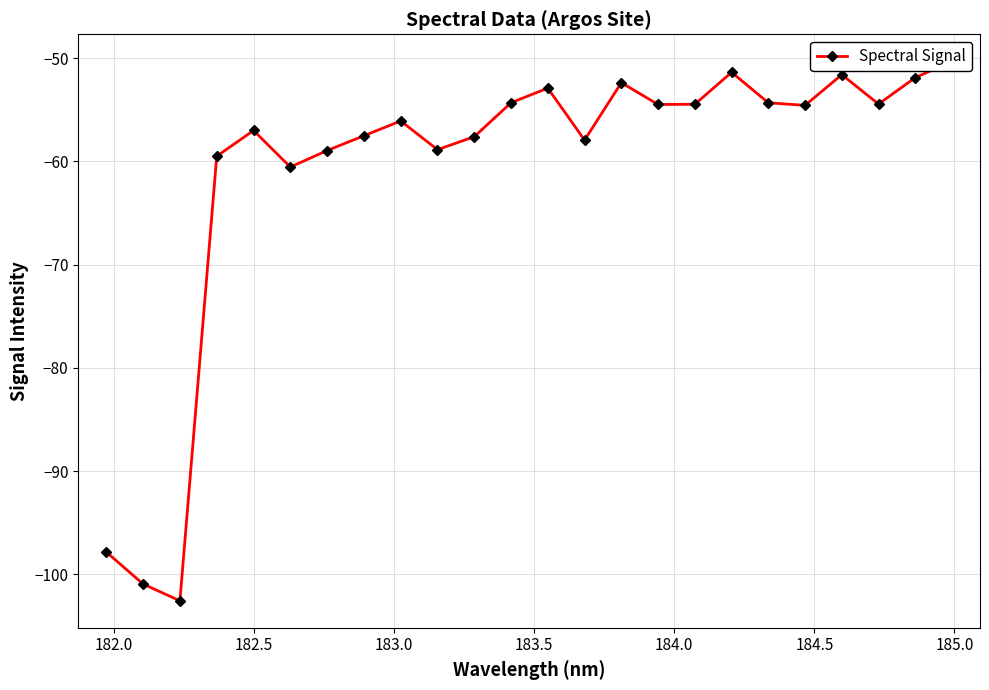

What is the value of the 24th point from the left?

-50.3